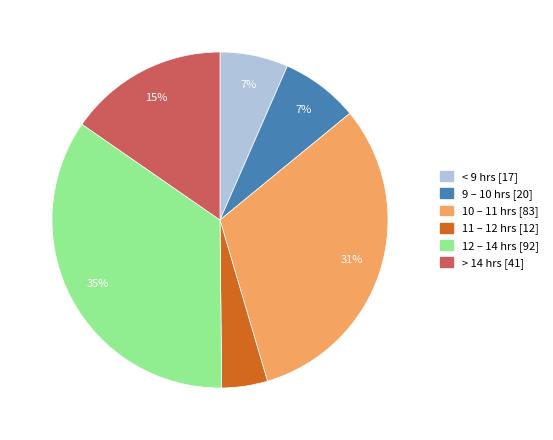

To the nearest percent, what is the average slice percentage?

17%